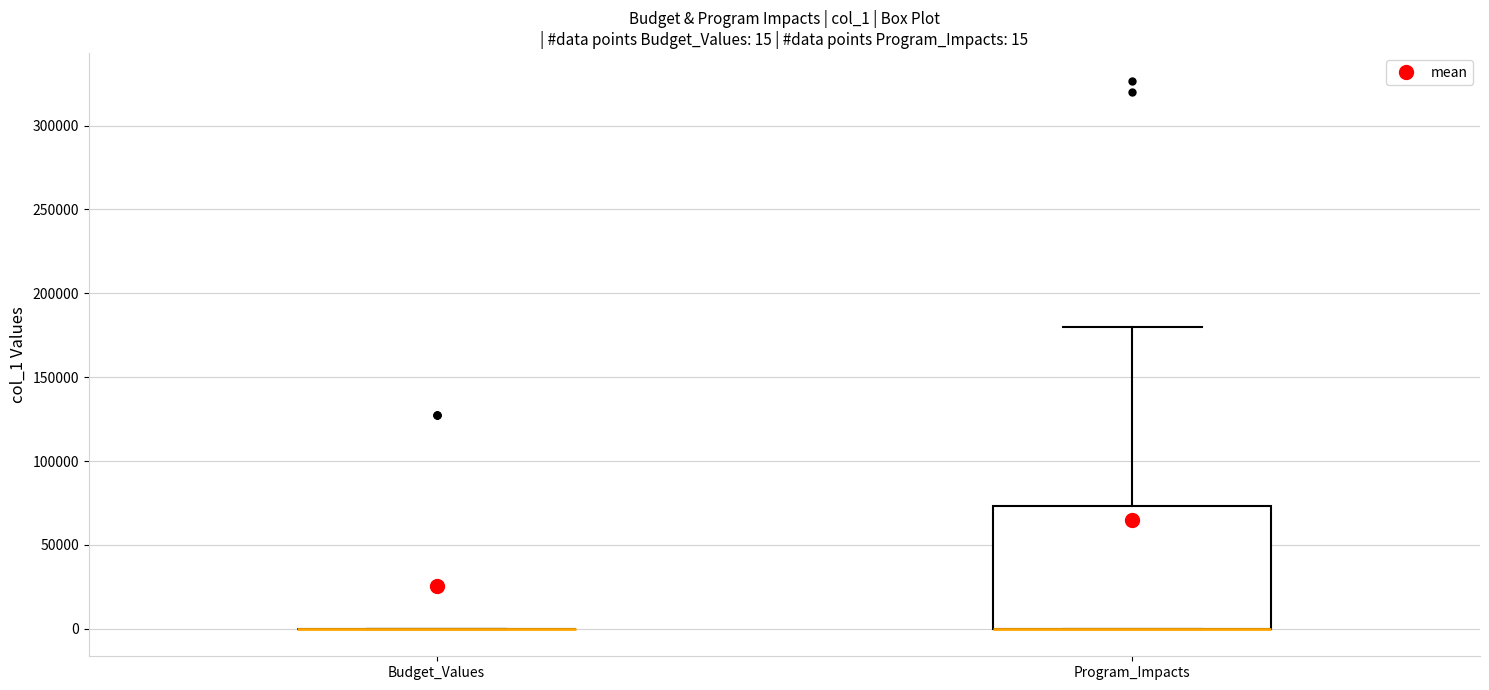

Which box is the tallest, from its lower edge to its upper edge?

Program_Impacts